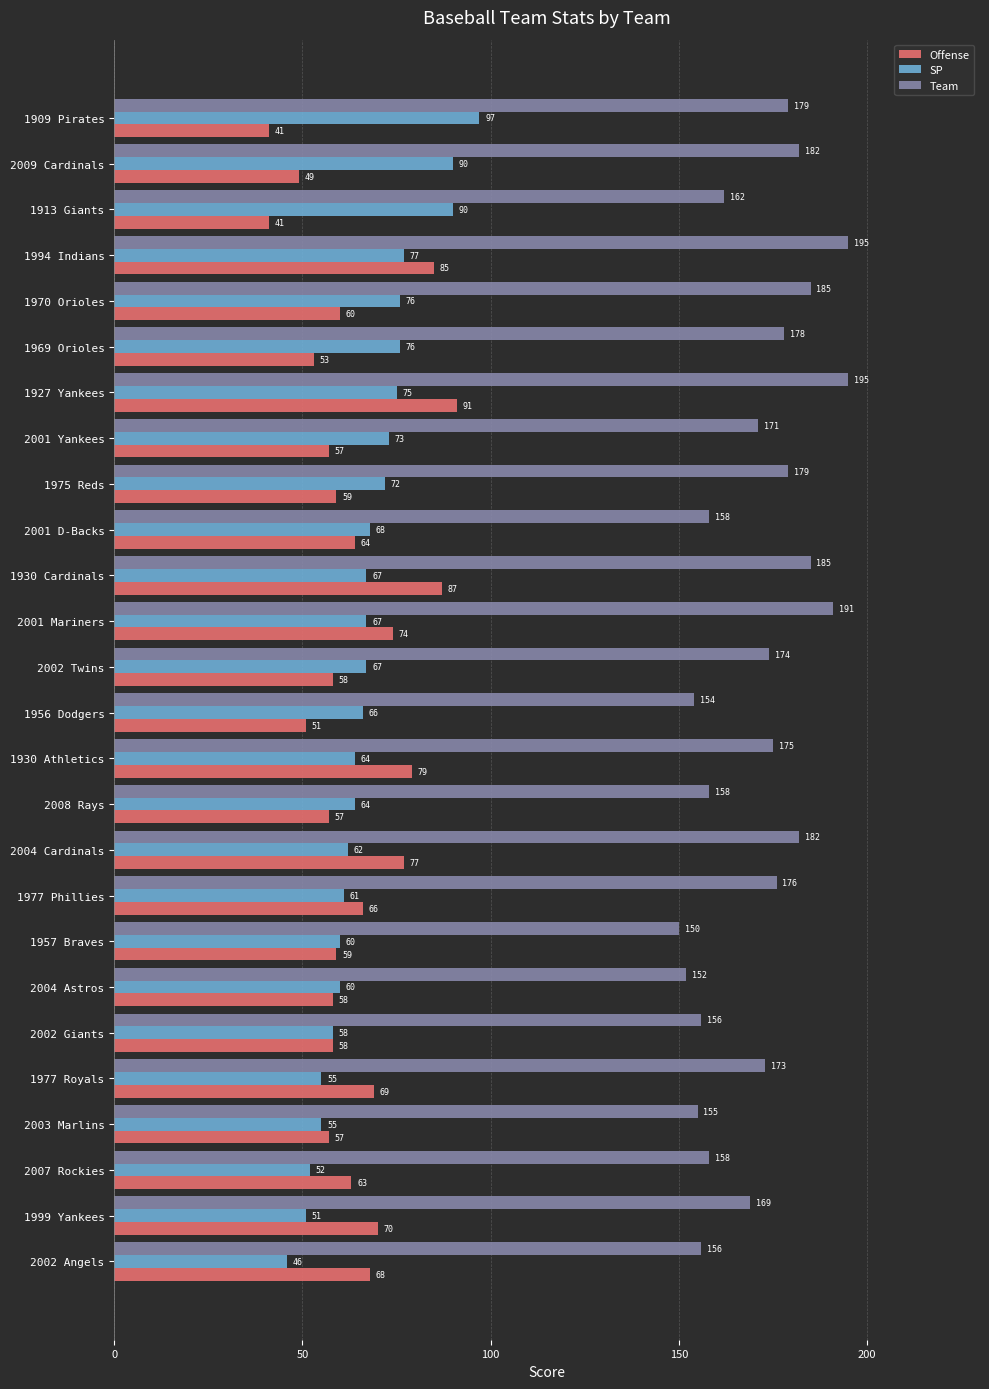

Rank the series at 1969 Orioles from highest to lowest value.

Team, SP, Offense